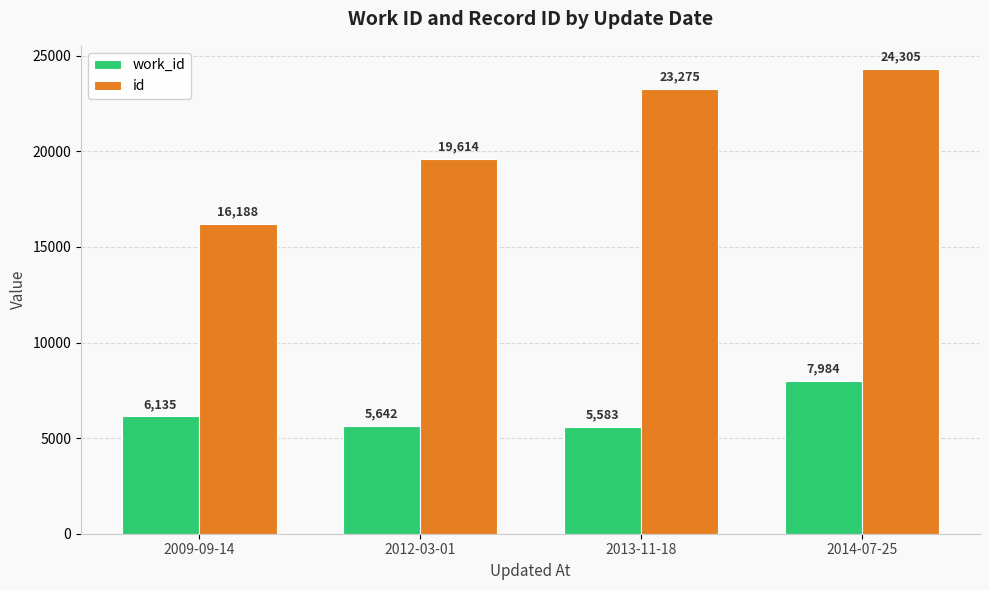

Rank the categories by id value from highest to lowest.

2014-07-25, 2013-11-18, 2012-03-01, 2009-09-14